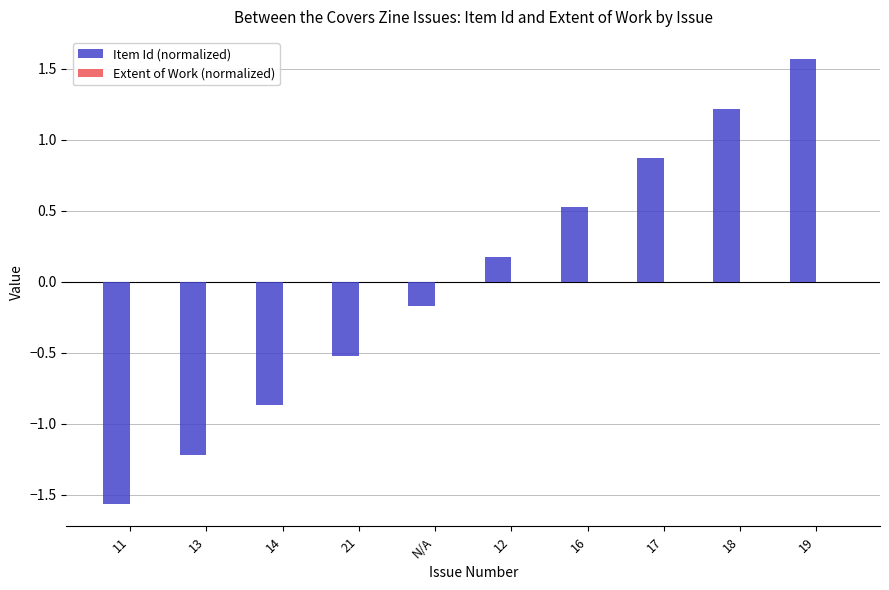

Between 18 and 21, which is larger?

18